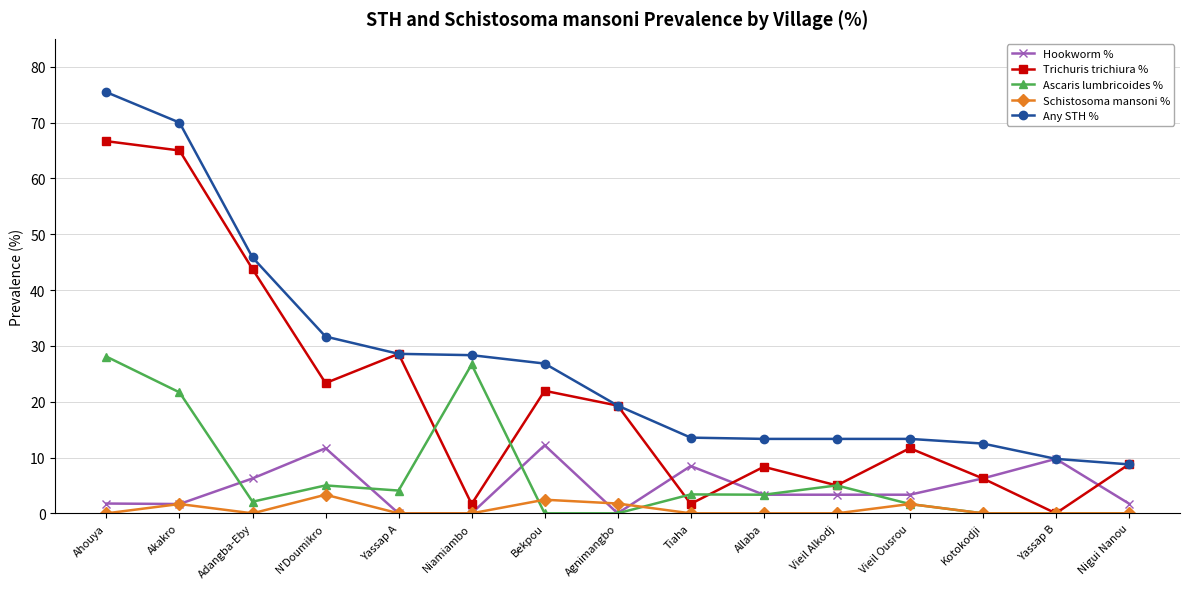

How many values in the Ascaris lumbricoides % series exceed 3?

8